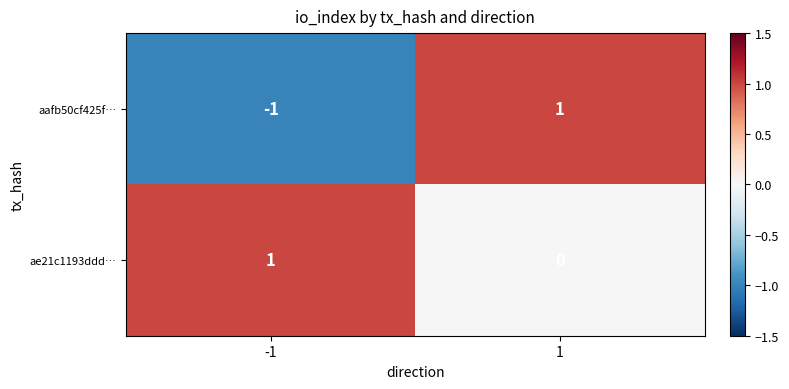

Between -1 and 1, which series saw the biggest shift?

aafb50cf425f…